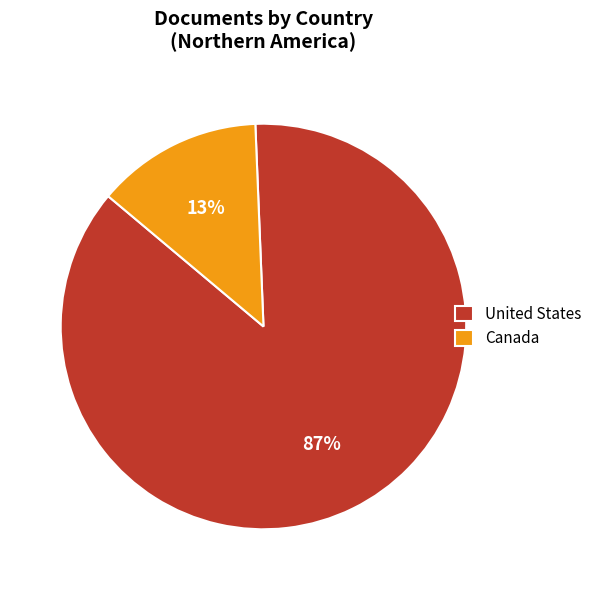

Combined, do United States and Canada account for over 50%?

Yes